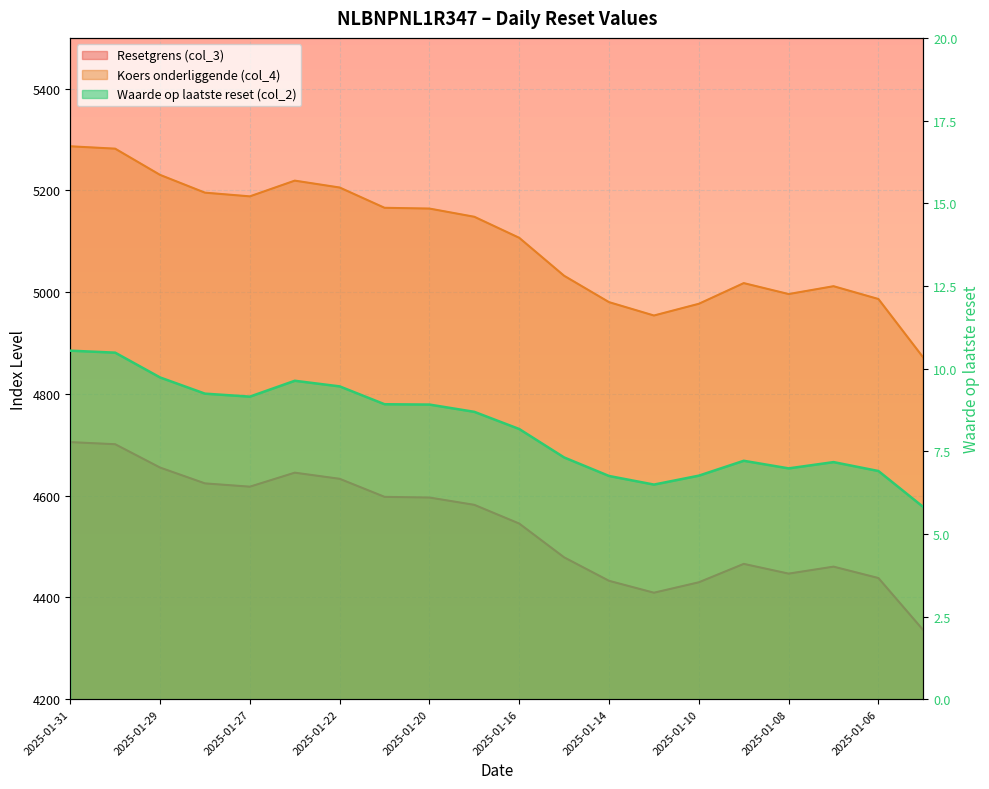

In Koers onderliggende (col_4), how many points are lower than both neighbors (excluding endpoints)?

3